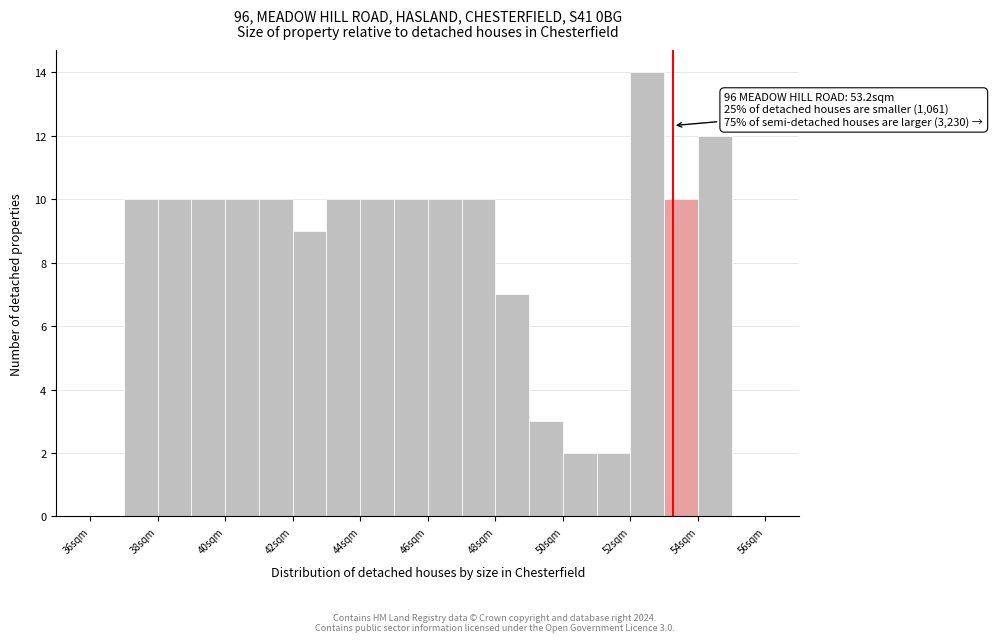

Over which range of the x-axis is the bar tallest?

52.0 to 53.0